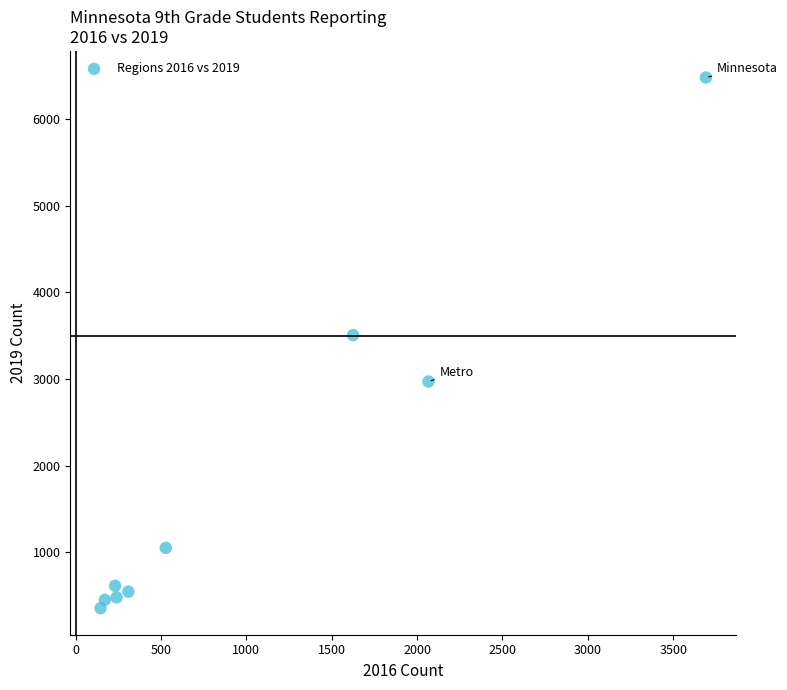

What is the average Y value?

1830